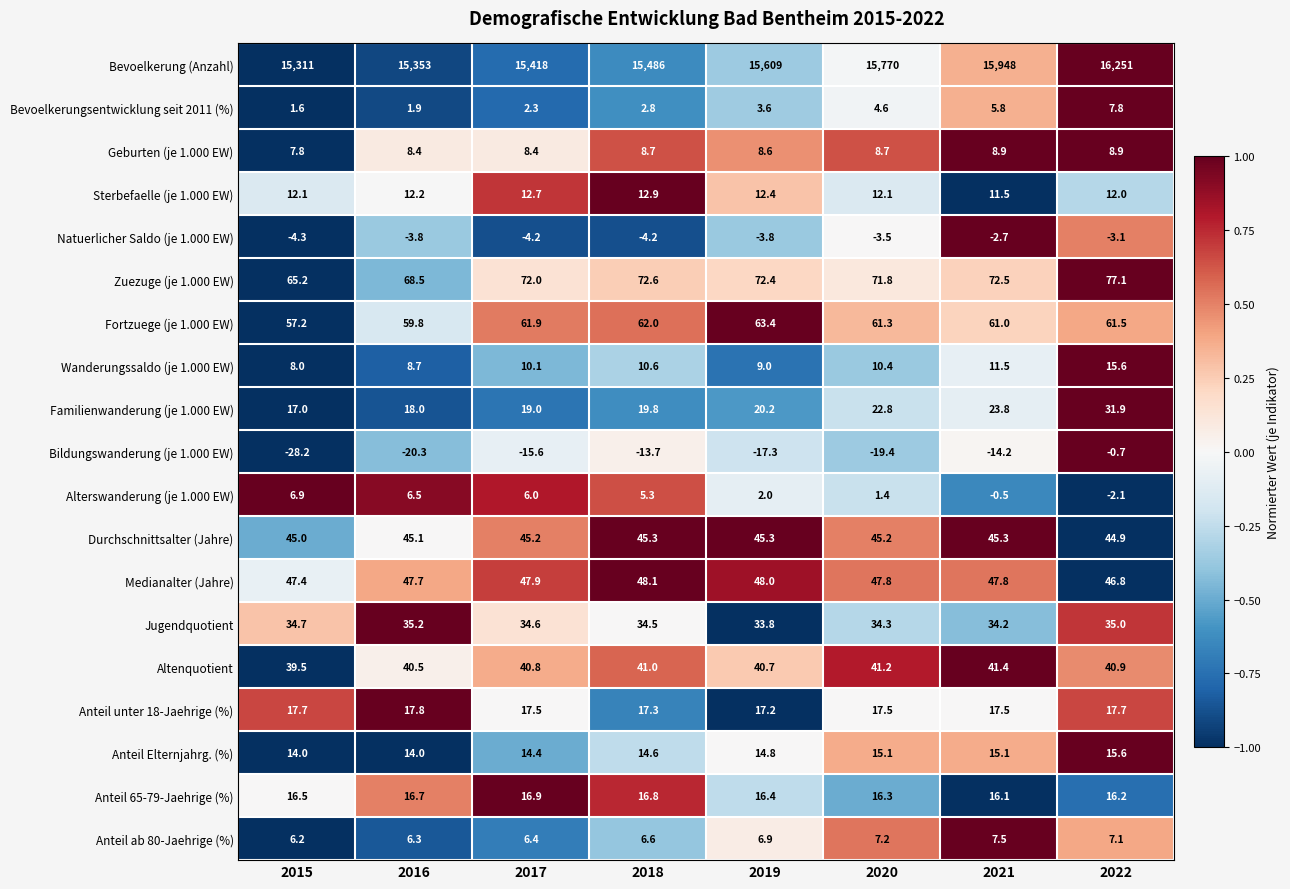

What is the maximum value shown in the chart?

16251.0